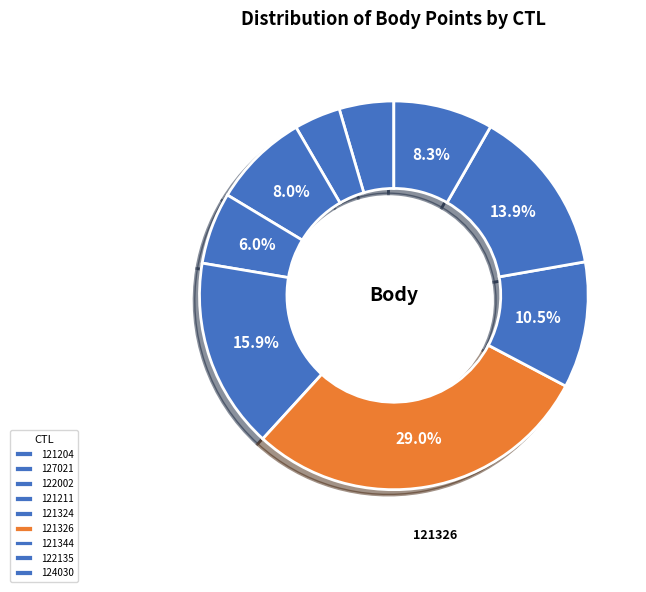

Do 124030 and 121324 together represent more than half of the pie?

No